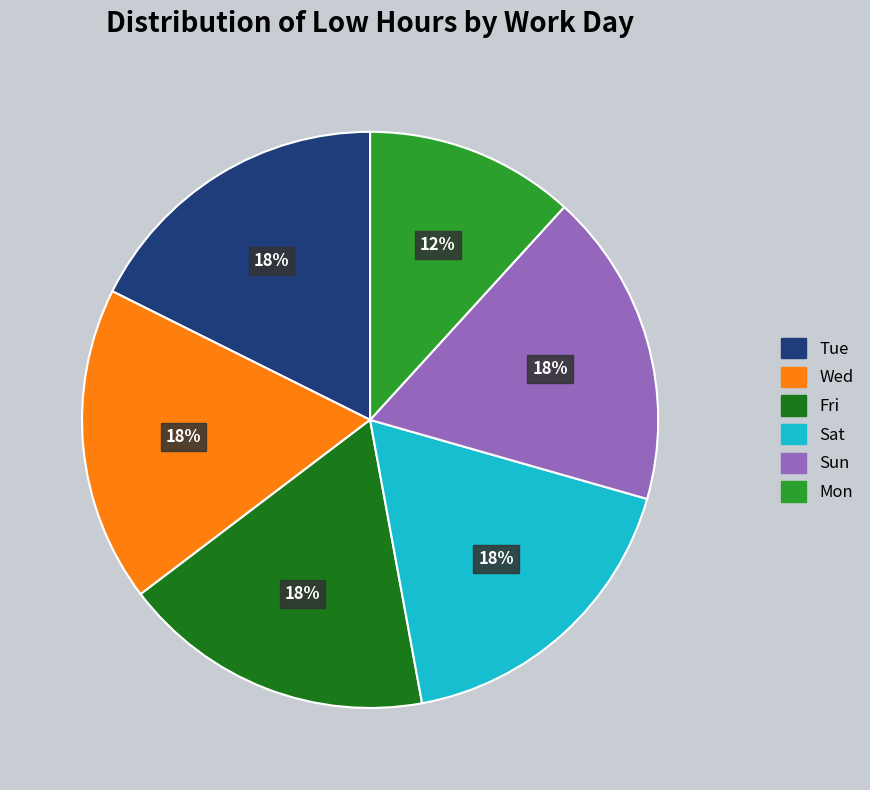

Does any single category account for the majority?

No